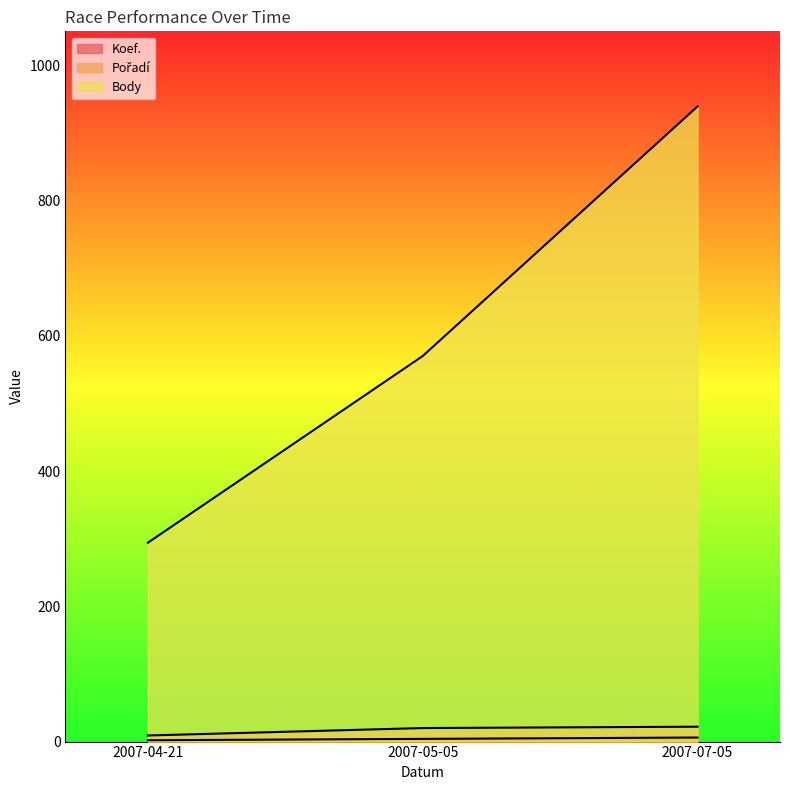

Between 2007-04-21 and 2007-05-05, which is larger?

2007-05-05